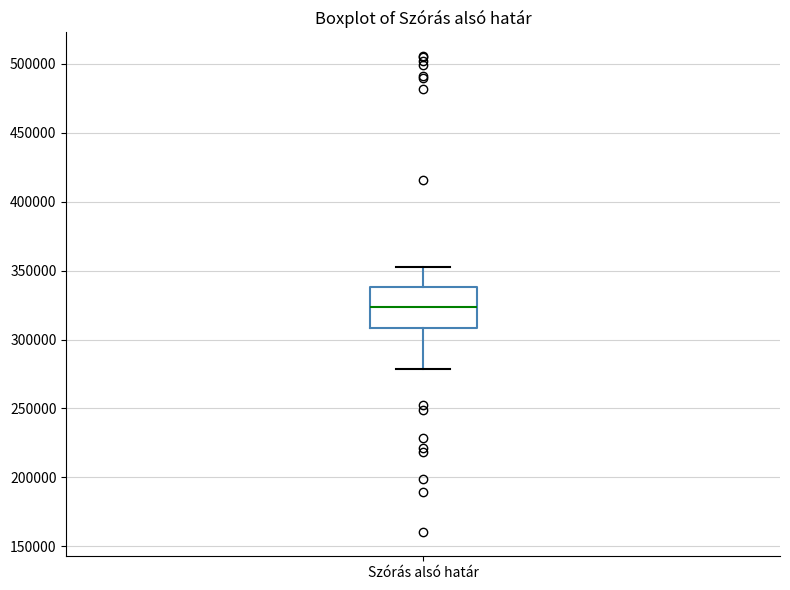

Where is the lower edge of the box for Szórás alsó határ on the y-axis? The values are not printed on the chart, so give them approximately, as read against the axis.

310000